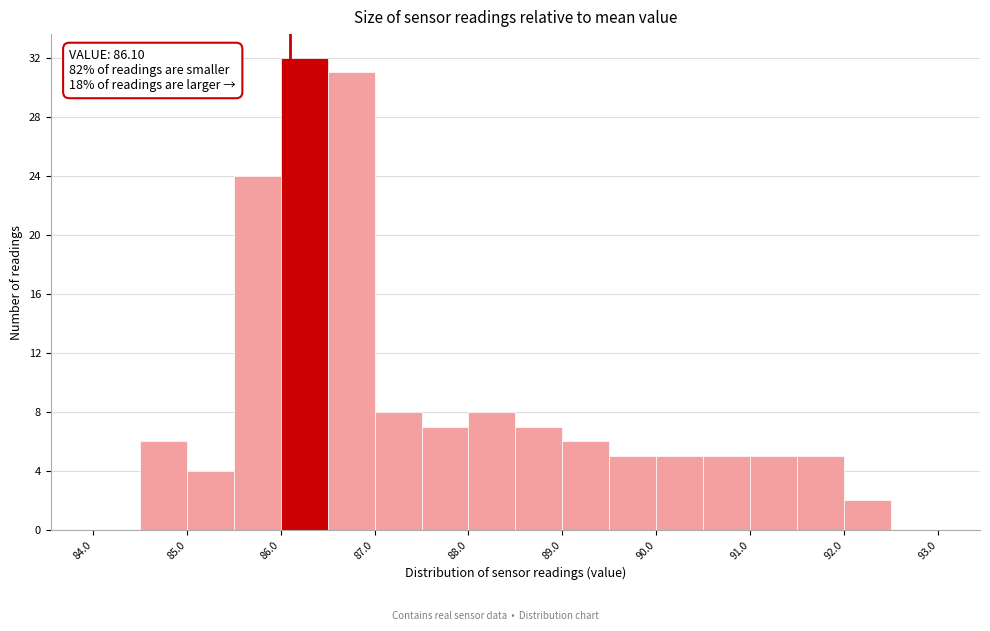

Which range on the x-axis has the tallest bar?

86.0 to 86.5